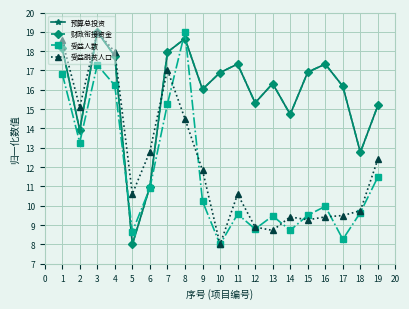

Is this an area chart (filled region under the line)?

No